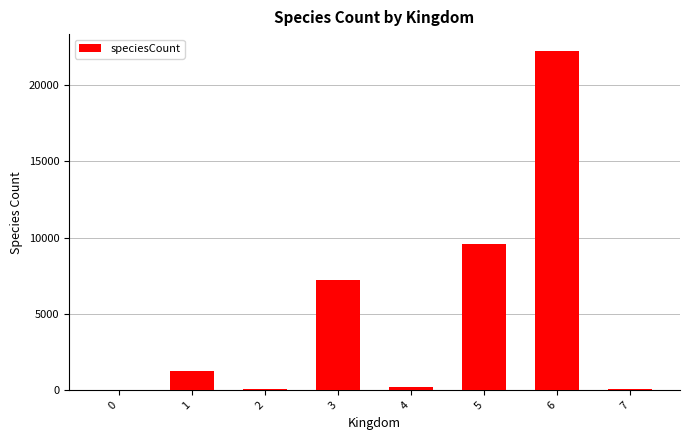

The chart shows a value of 2 at 0. True or false?

True